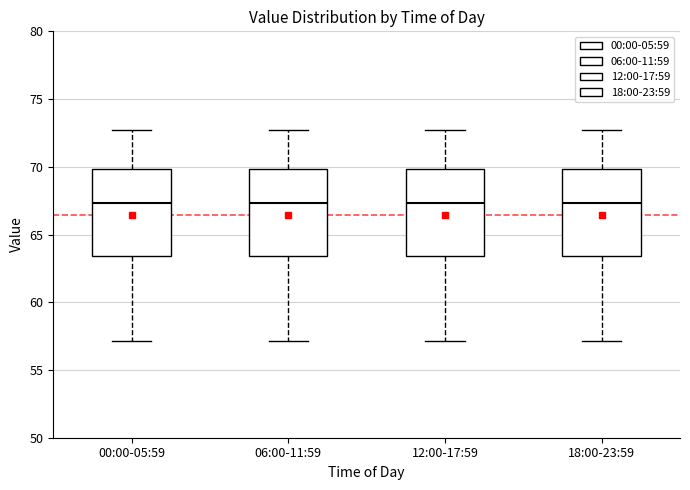

Reading left to right, transcribe this box plot: for each box, give where its median line is, the range the box spans, and where its two whiskers end, as read against the y-axis. The values are not printed on the chart, so give them approximately, as read against the axis.

00:00-05:59: median 67.5, box 63.5 to 70.0, whiskers 57.0 to 72.5
06:00-11:59: median 67.5, box 63.5 to 70.0, whiskers 57.0 to 72.5
12:00-17:59: median 67.5, box 63.5 to 70.0, whiskers 57.0 to 72.5
18:00-23:59: median 67.5, box 63.5 to 70.0, whiskers 57.0 to 72.5